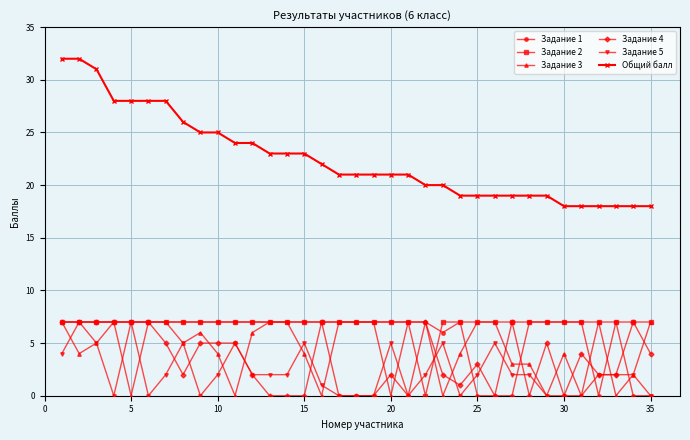

What is the value of the Задание 2 point at the 33rd from the left?

7